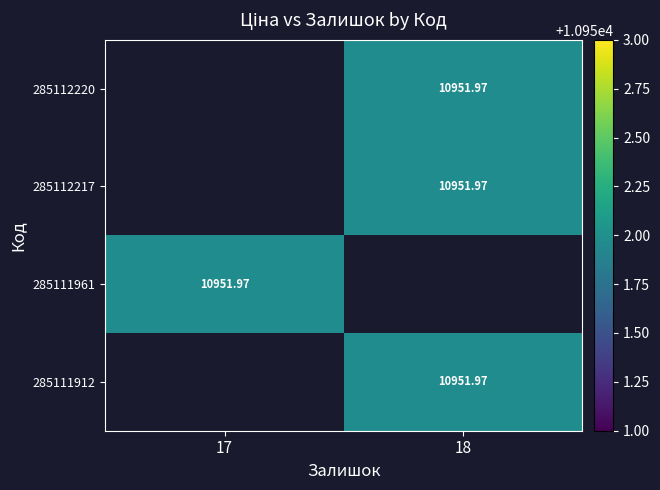

Is it true that 285112217 equals 10952.0 at 18?

True